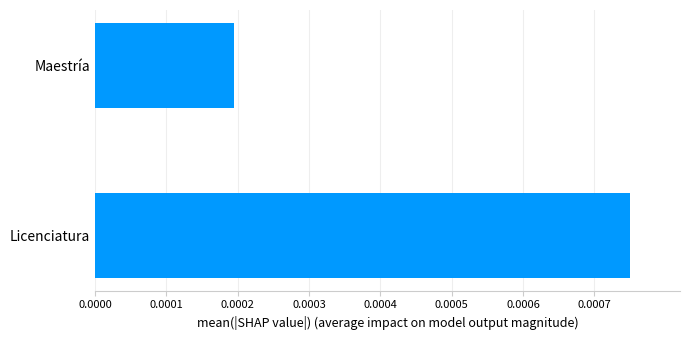

Are the bars horizontal?

Yes